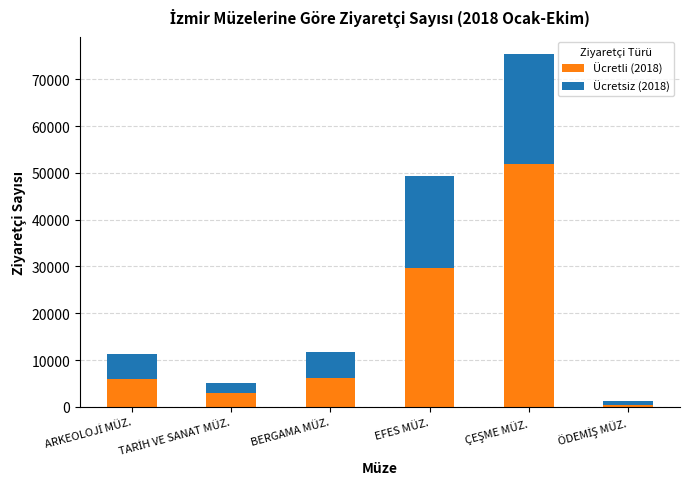

What is the total value across all series at BERGAMA MÜZ.?

11729